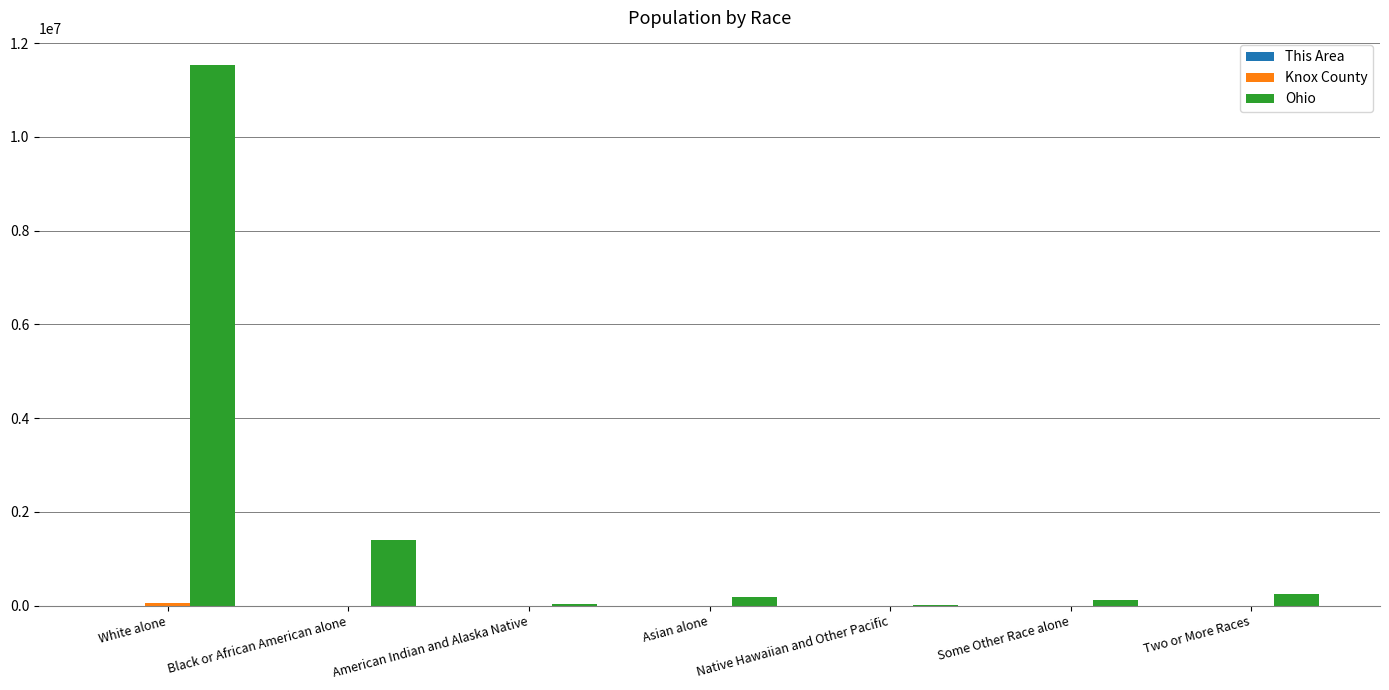

What is the sum of the Ohio values at Two or More Races and Black or African American alone?

1645446